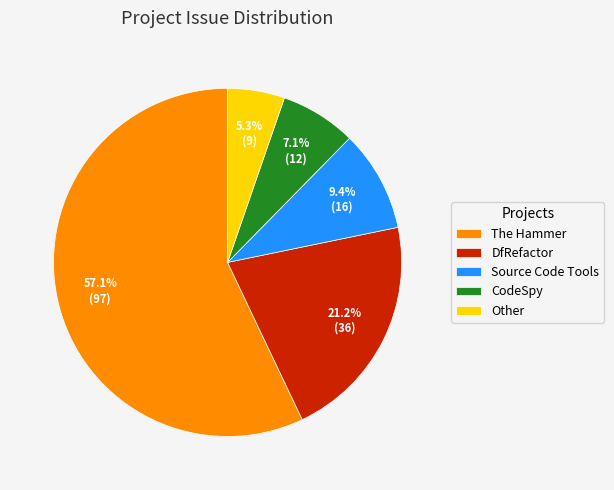

Is it true that Source Code Tools is 9% of the pie?

True